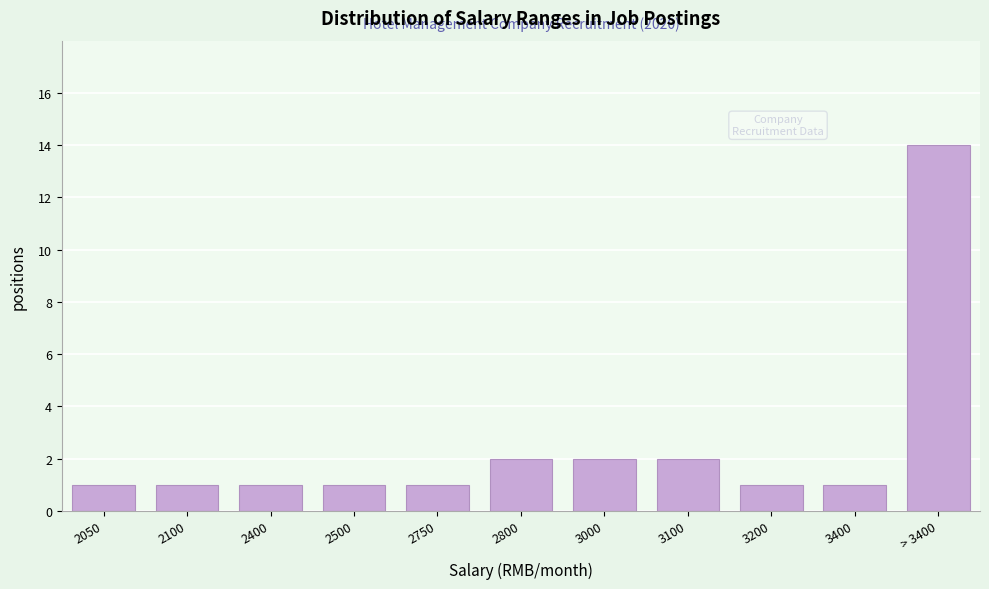

Reading left to right, extract all data points from this chart.

2050=1	2100=1	2400=1	2500=1	2750=1	2800=2	3000=2	3100=2	3200=1	3400=1	> 3400=14